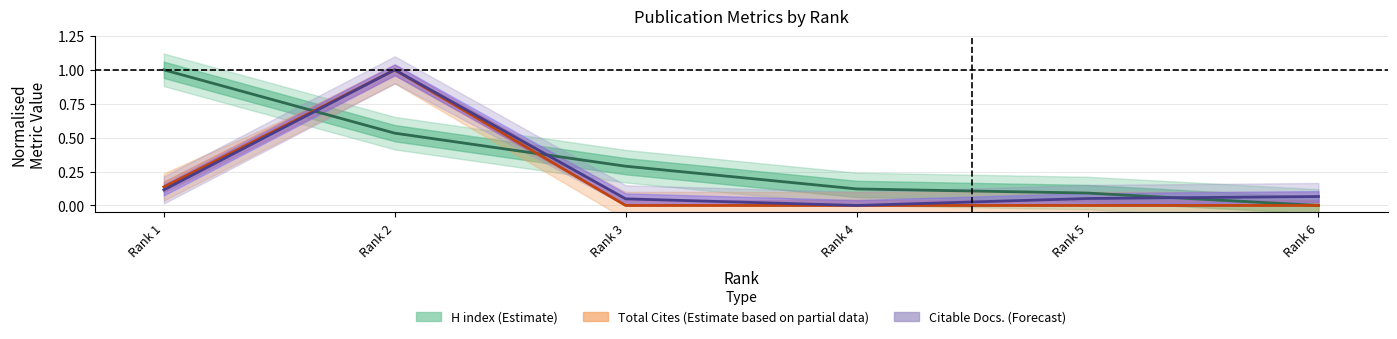

Rank the categories by Citable Docs. (3years) (Forecast) value from lowest to highest.

Rank 4, Rank 3, Rank 5, Rank 6, Rank 1, Rank 2